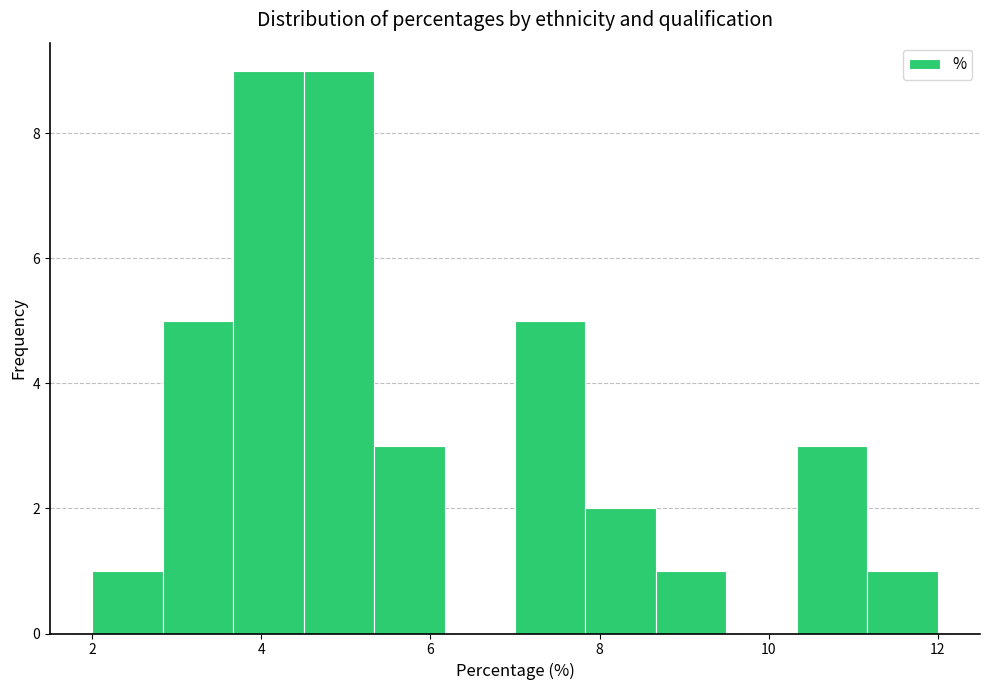

What is the height of the bar covering 10.4 to 11.2 on the x-axis? Neither the bar edges nor the heights are printed on the chart, so give them approximately, as read against the axes.

3